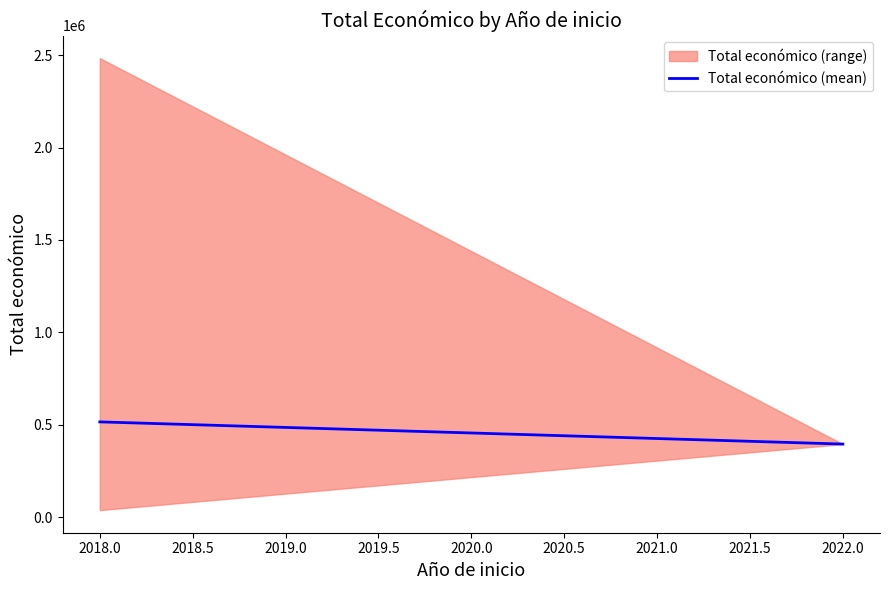

How many values are below 515441?

1